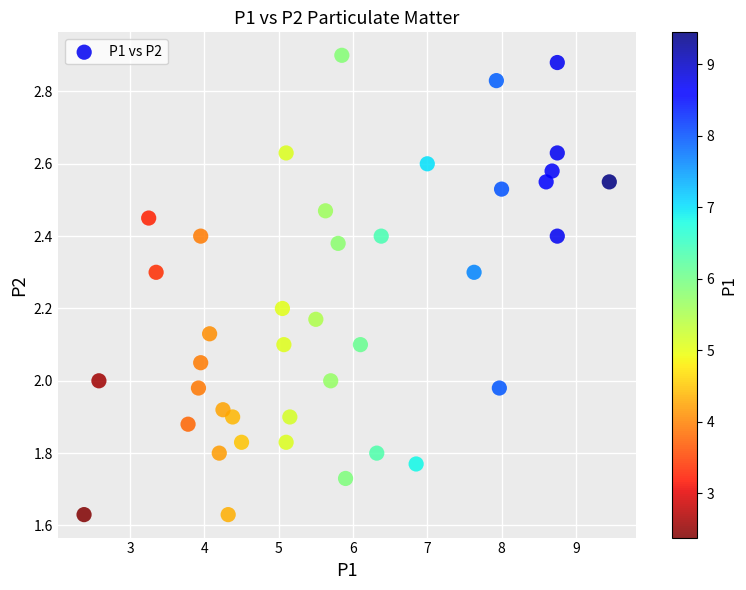

What is the range of X values (max minus min)?

7.1